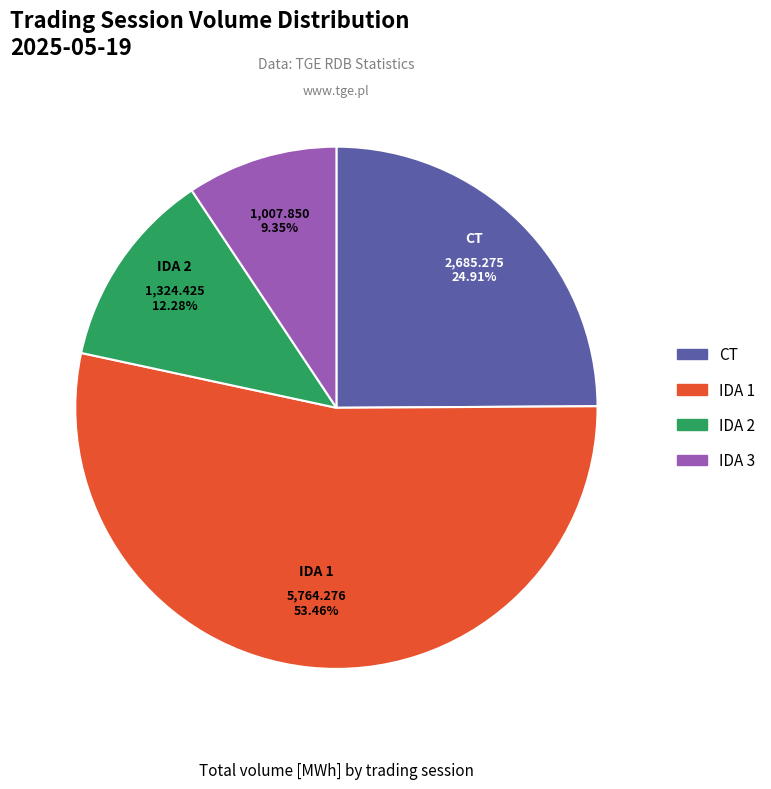

How many segments does this pie chart have?

4